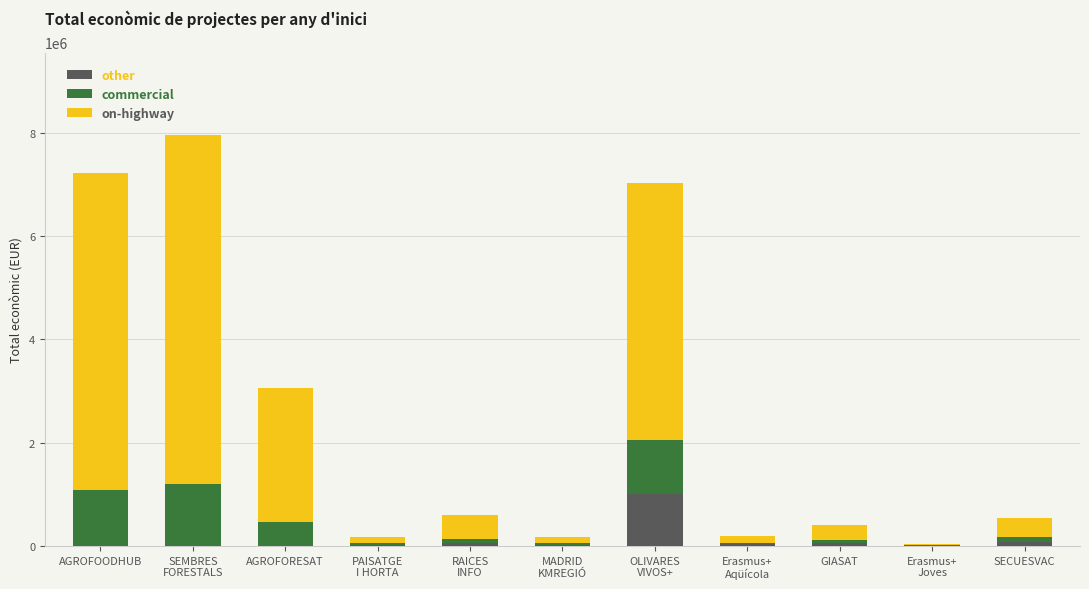

What is the sum of all other values?

1275029.7